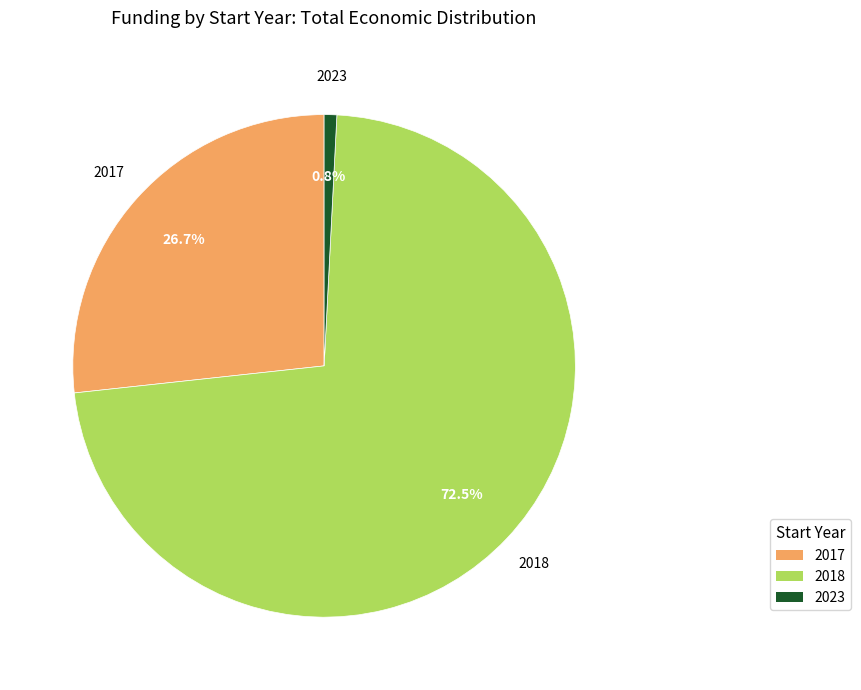

Does any single category account for the majority?

Yes